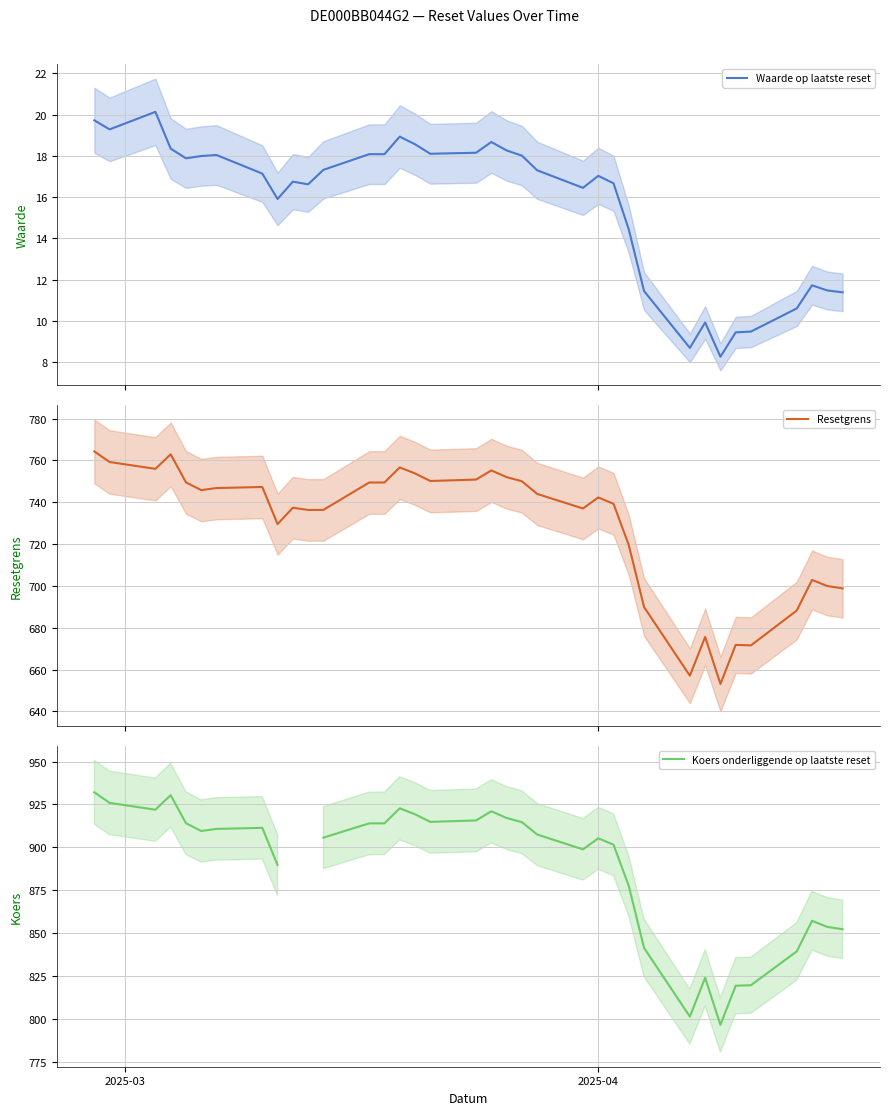

What is the lowest value of the Resetgrens series?

653.1